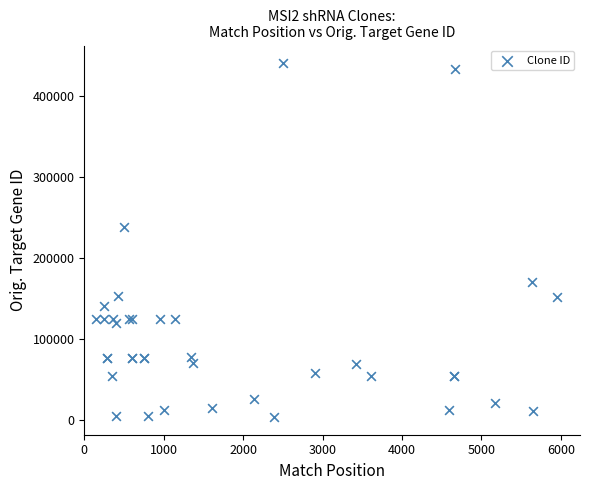

What Y value in the scatter plot is closest to 221793?

237433